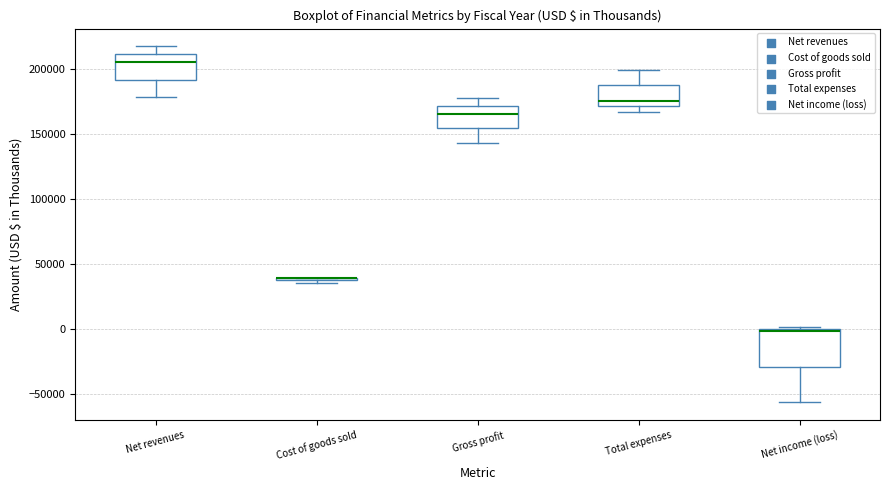

Where does the upper whisker of the box for Gross profit end on the y-axis? The values are not printed on the chart, so give them approximately, as read against the axis.

180000